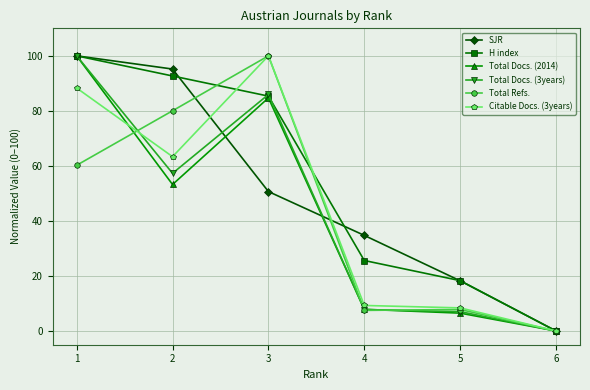

How many series are shown in this chart?

6